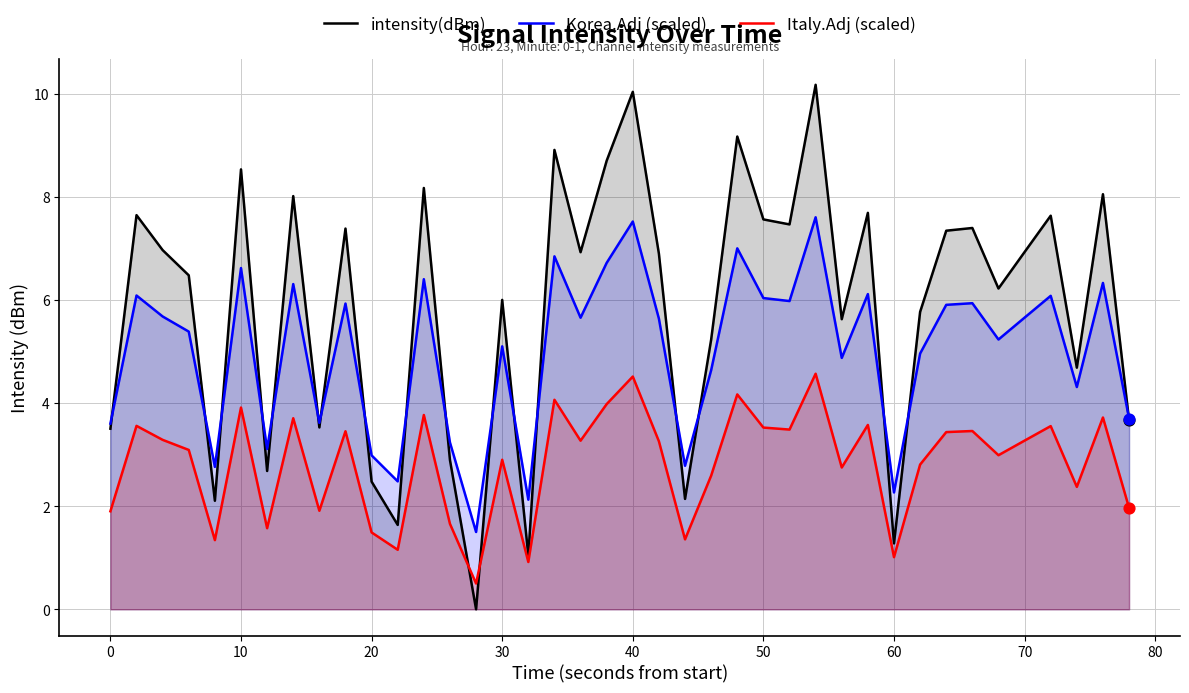

Which series has the widest spread of Y values?

intensity(dBm)